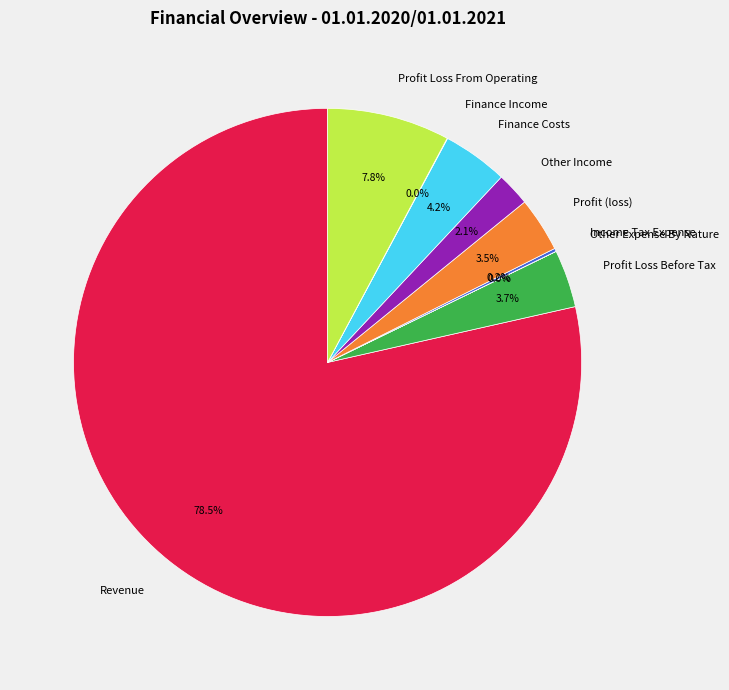

Which slice represents more than half of the pie?

Revenue